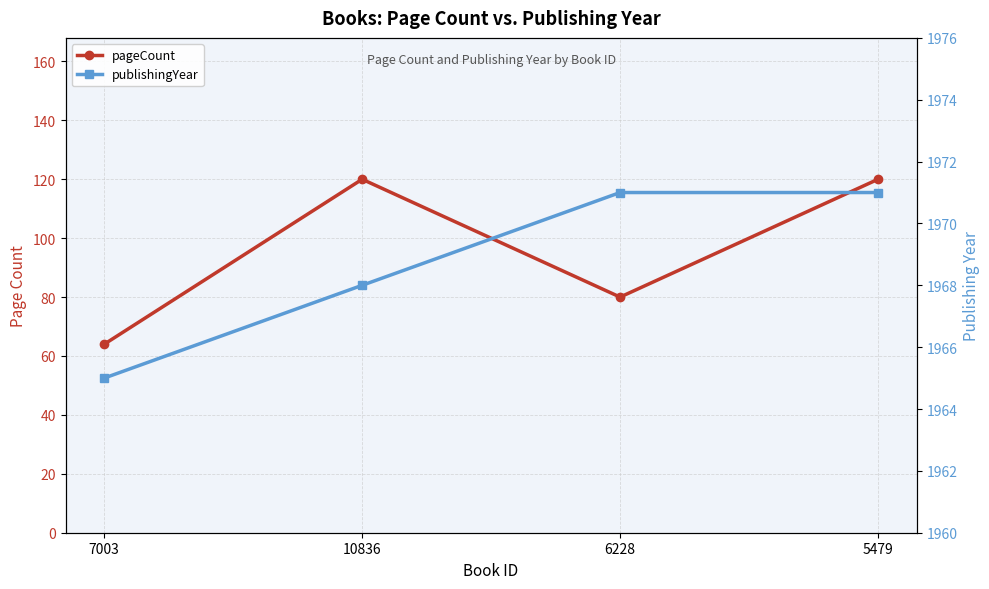

What position from the right is 6228?

2